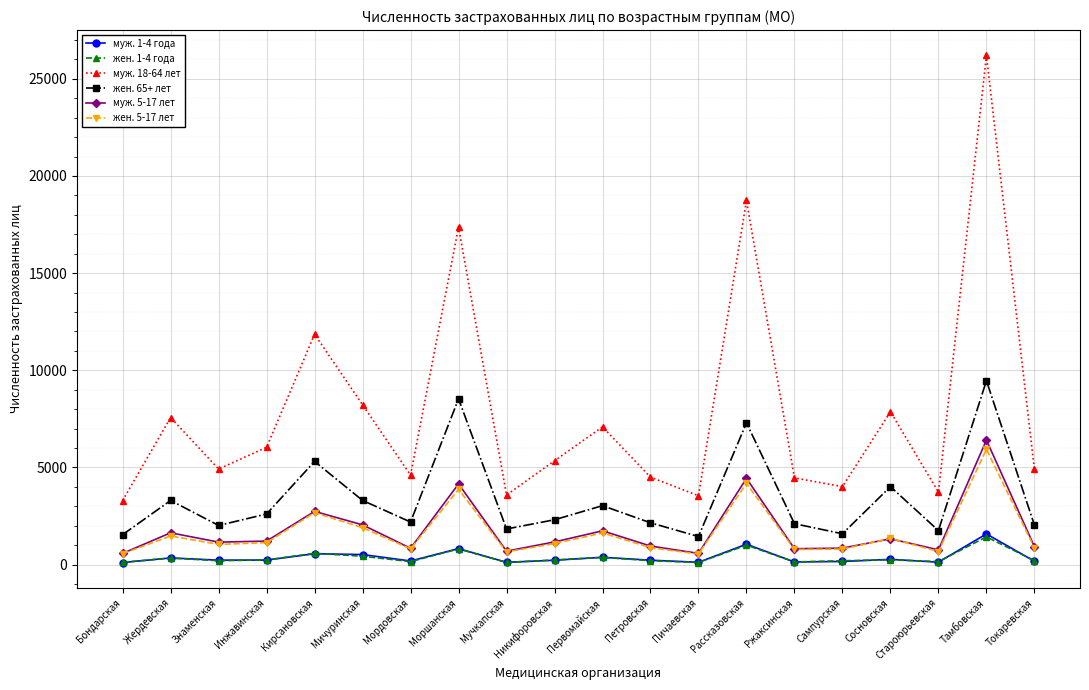

How many series are shown in this chart?

6